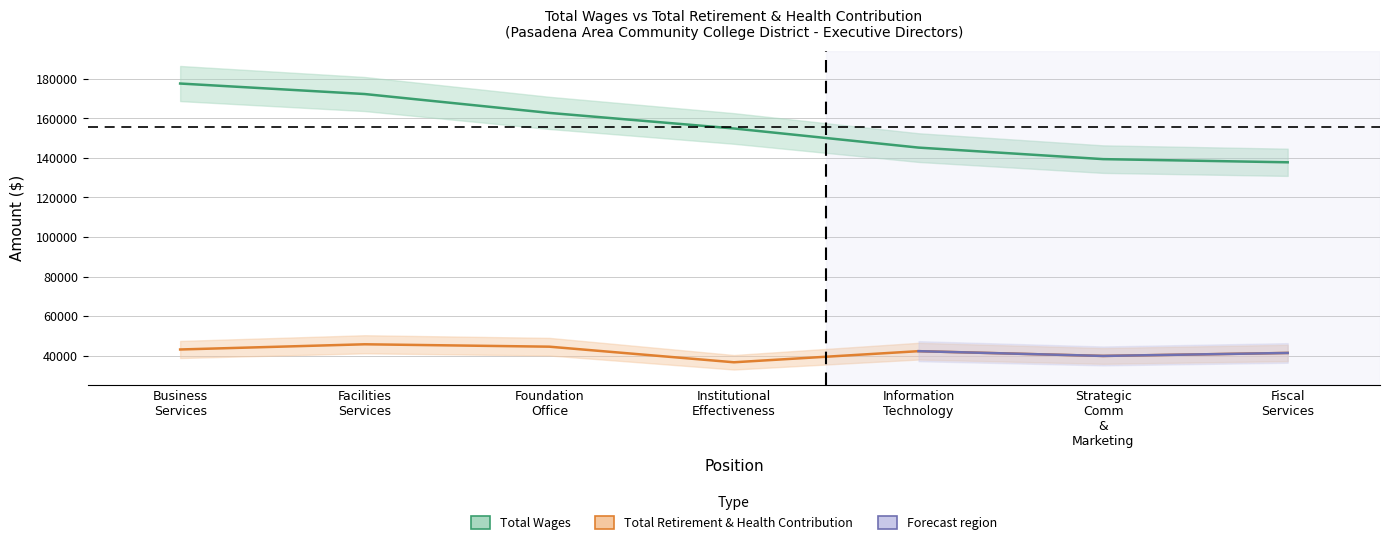

True or false: Total Retirement & Health Contribution has a value of 39849 at Strategic
Comm
&
Marketing.

True